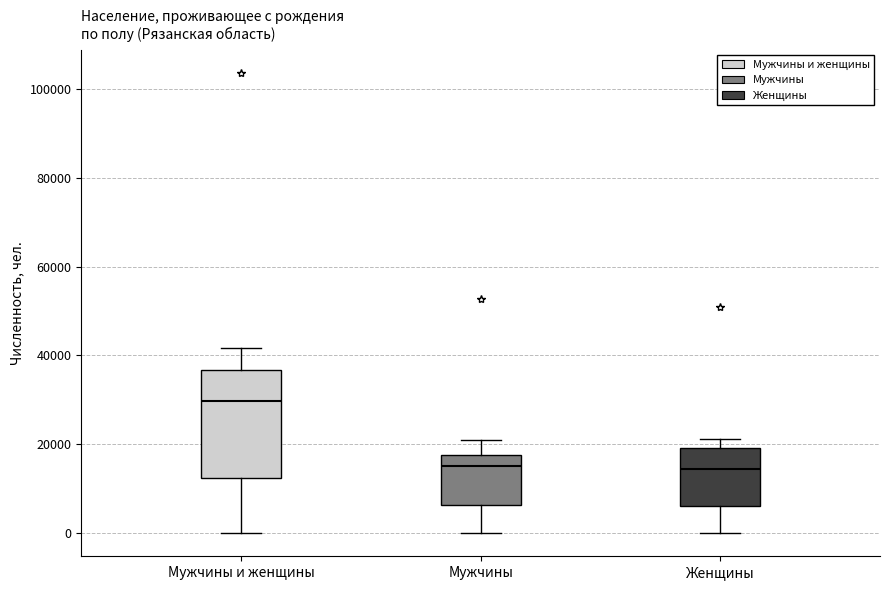

Reading left to right, transcribe this box plot: for each box, give where its median line is, the range the box spans, and where its two whiskers end, as read against the y-axis. The values are not printed on the chart, so give them approximately, as read against the axis.

Мужчины и женщины: median 30000, box 12000 to 36000, whiskers 0 to 42000
Мужчины: median 16000, box 6000 to 18000, whiskers 0 to 20000
Женщины: median 14000, box 6000 to 20000, whiskers 0 to 22000